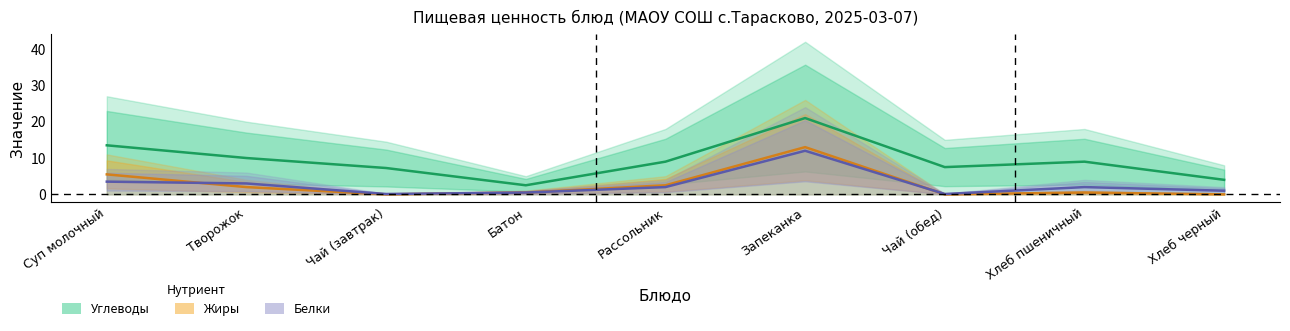

Which series has the largest total across all categories?

Углеводы